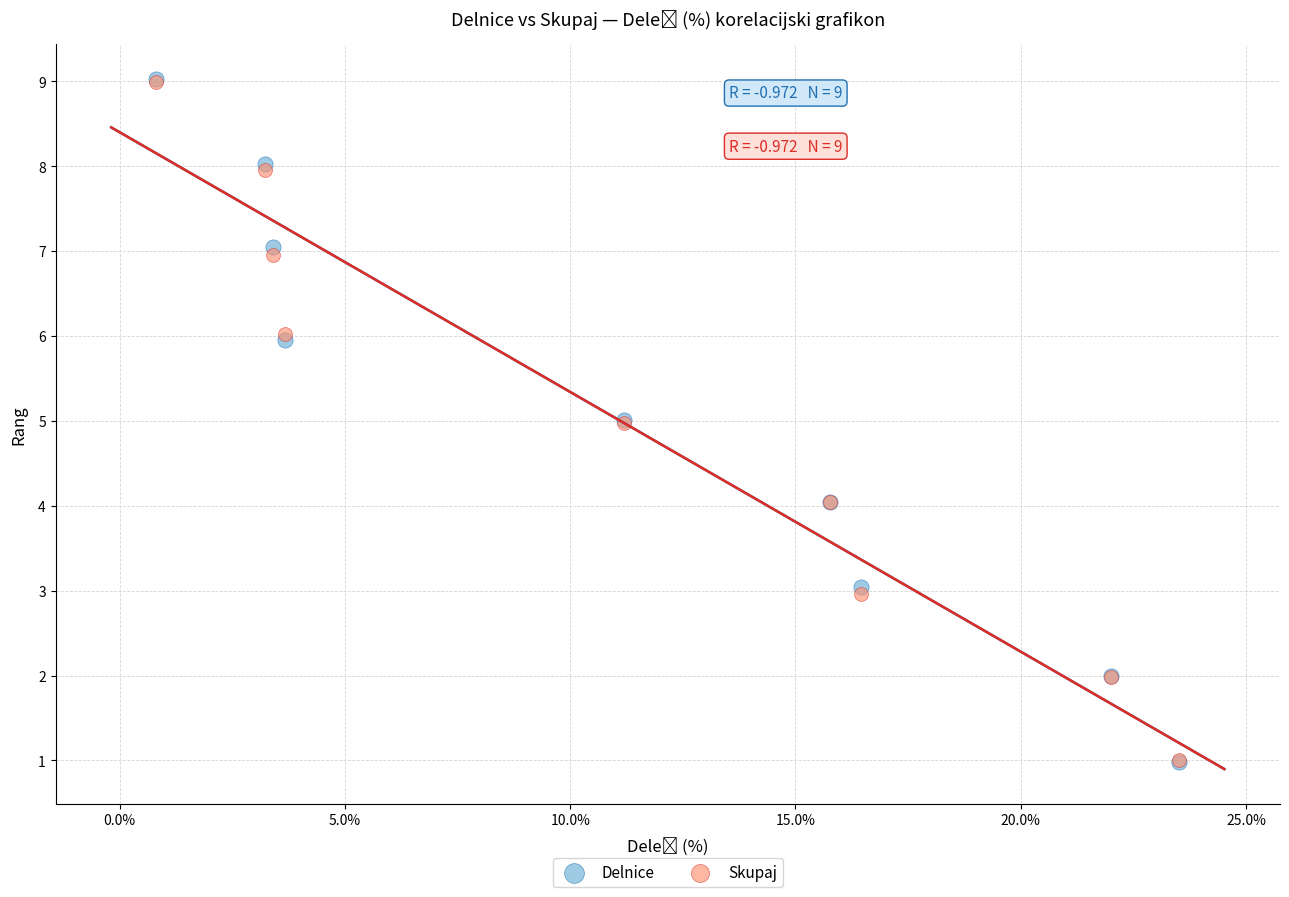

What are all the series names shown in the legend?

Delnice, Skupaj